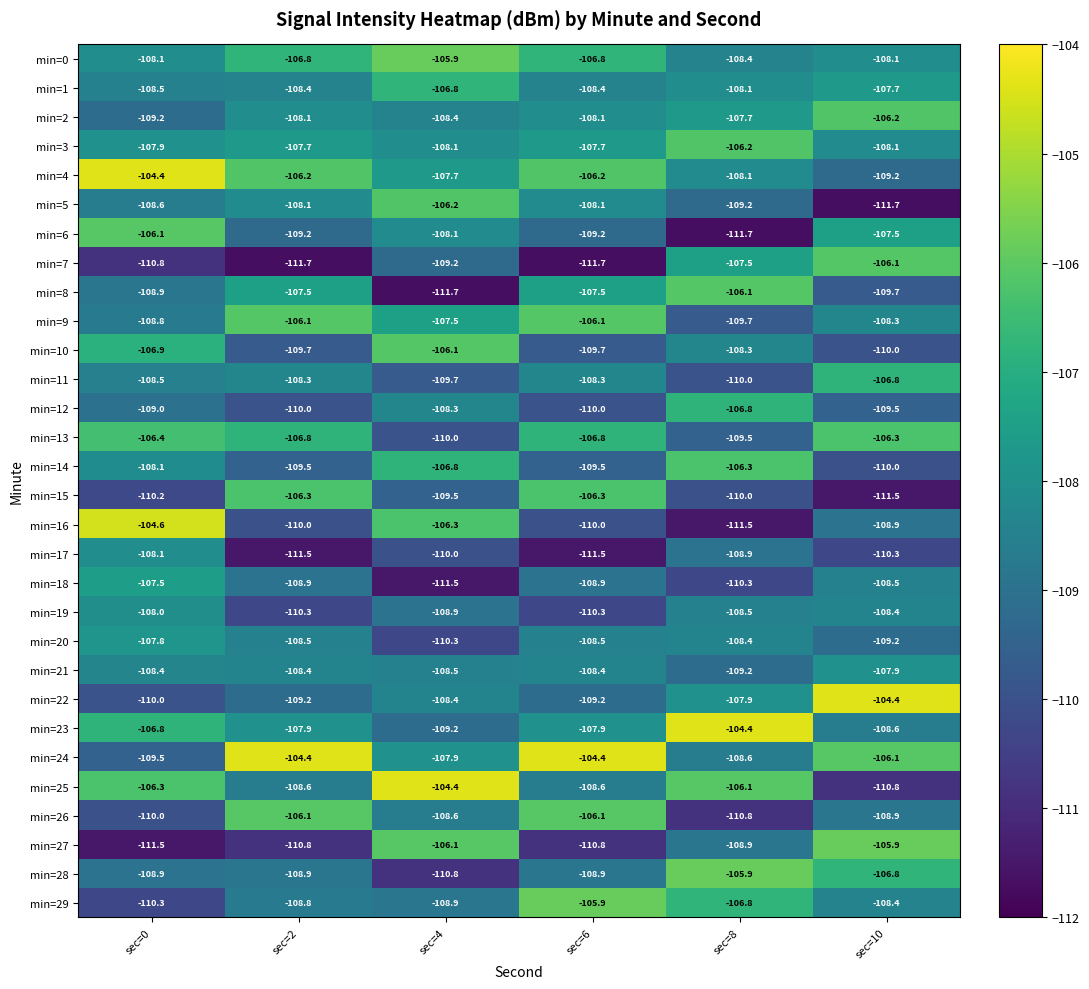

Which series has the largest total across all categories?

min=24